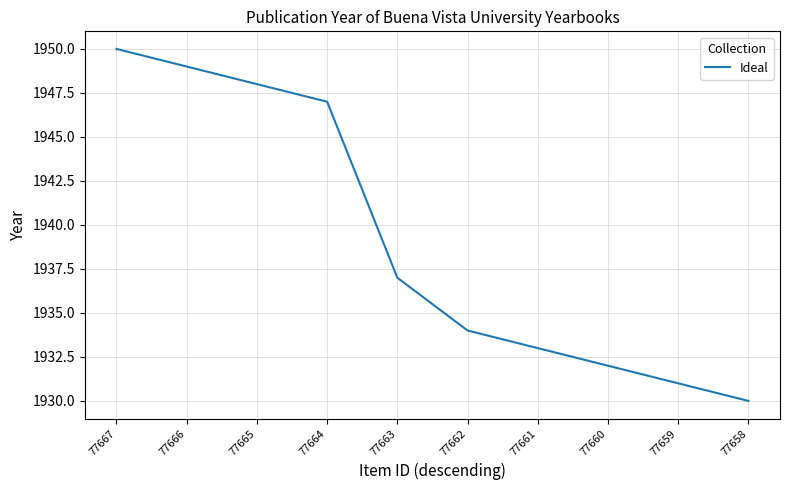

Does the chart display data point markers on the line(s)?

No